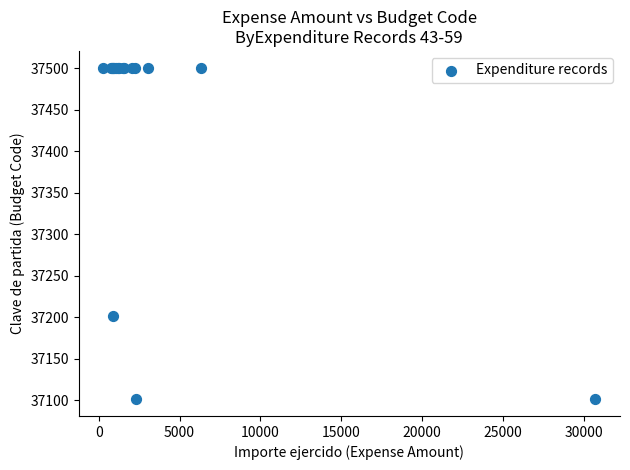

What Y value in the scatter plot is closest to 37301?

37201